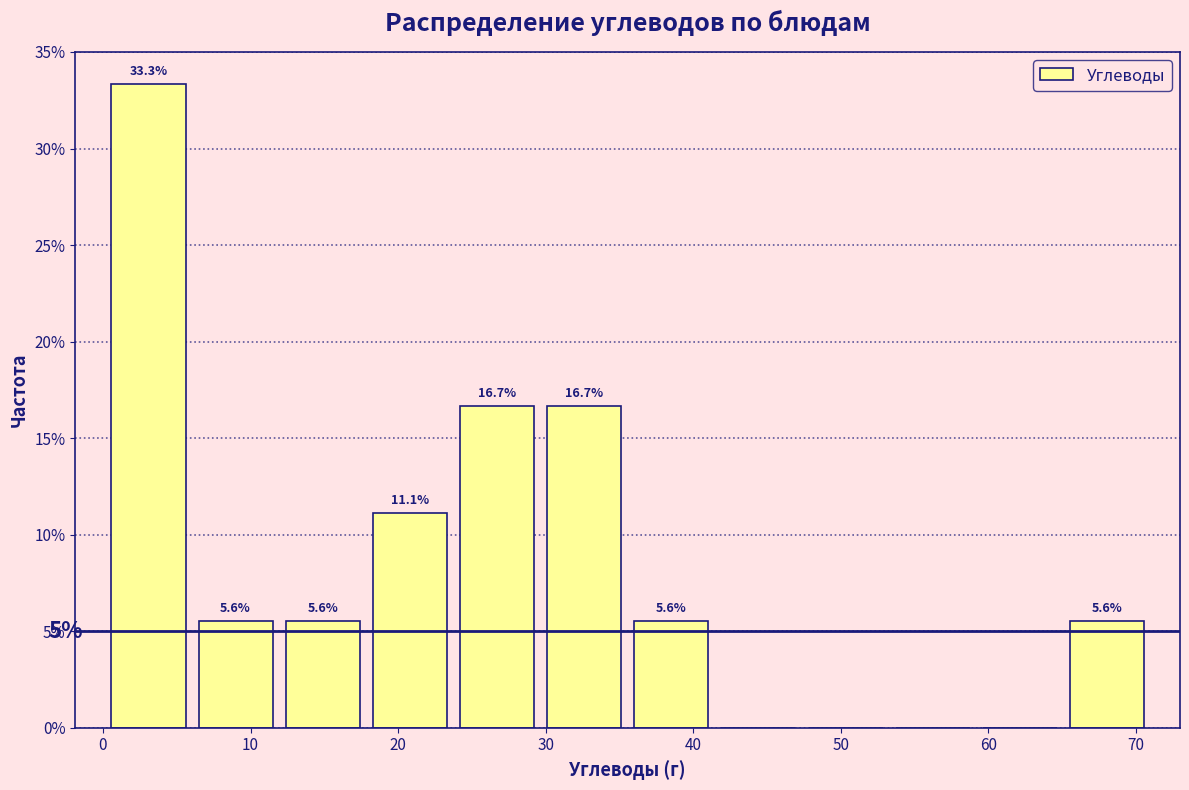

Over which range of the x-axis is the bar tallest?

0 to 6